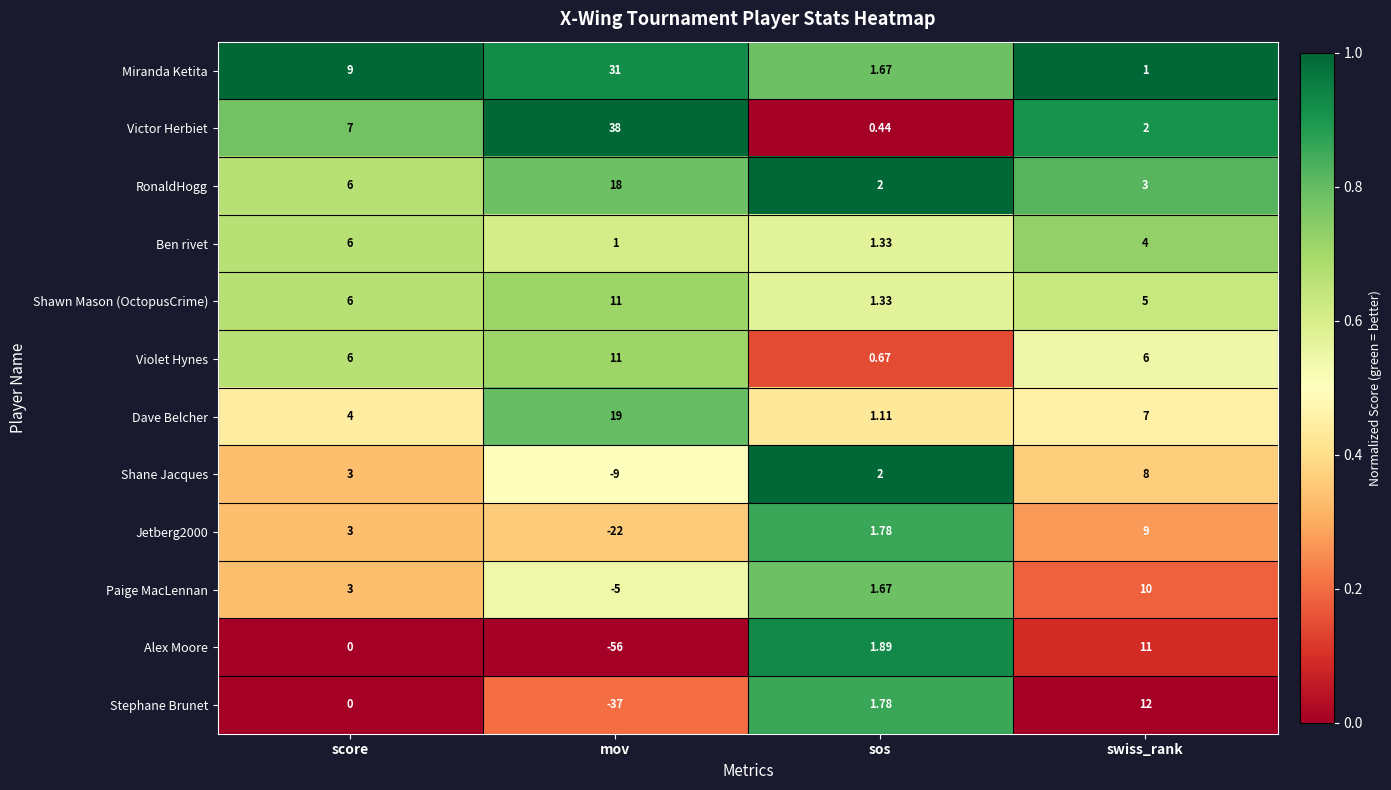

Which category has the highest value across all series?

mov